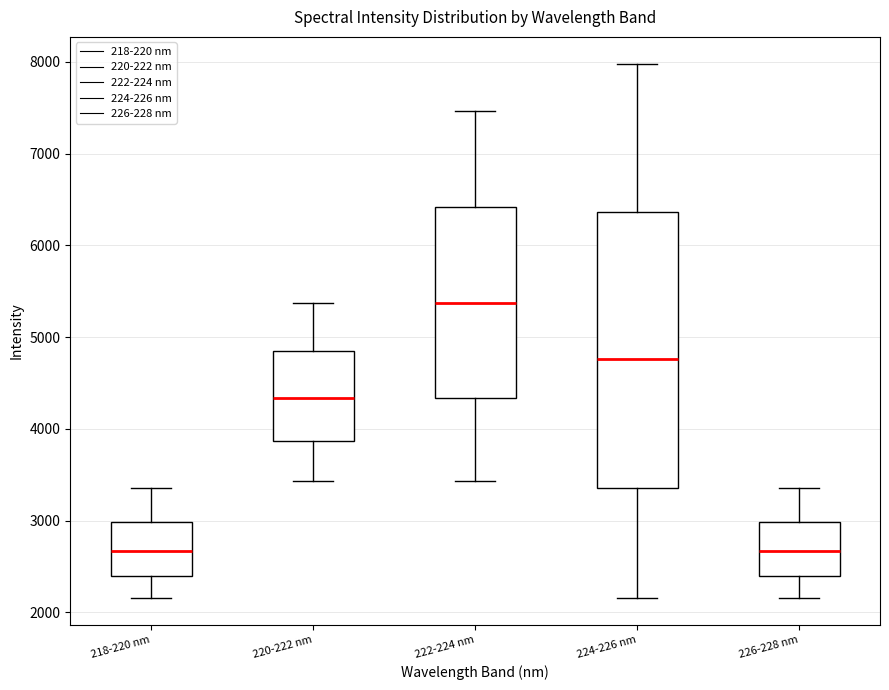

Which box is the tallest, from its lower edge to its upper edge?

224-226 nm